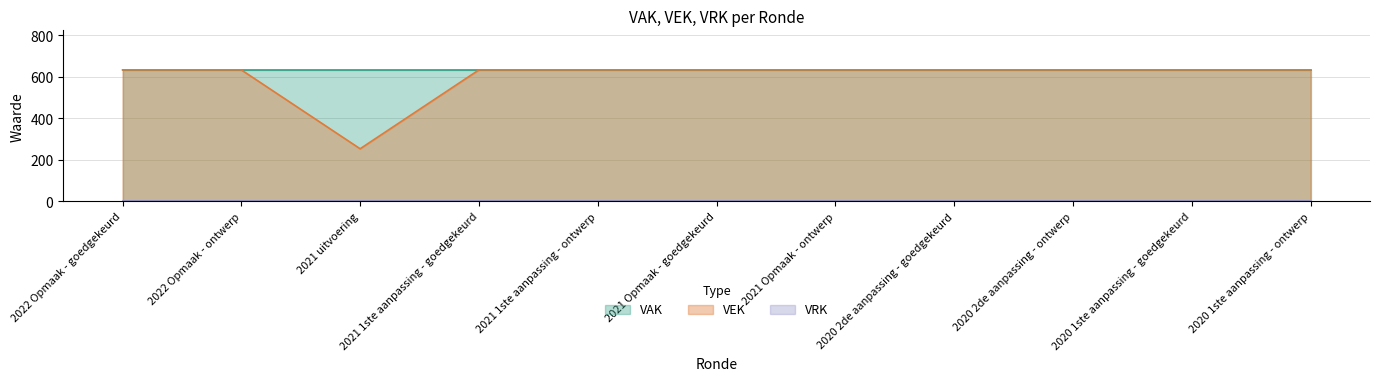

Reading left to right, extract all data points from this chart.

VEK: 2022 Opmaak - goedgekeurd=633	2022 Opmaak - ontwerp=633	2021 uitvoering=253	2021 1ste aanpassing - goedgekeurd=633	2021 1ste aanpassing - ontwerp=633	2021 Opmaak - goedgekeurd=633	2021 Opmaak - ontwerp=633	2020 2de aanpassing - goedgekeurd=633	2020 2de aanpassing - ontwerp=633	2020 1ste aanpassing - goedgekeurd=633	2020 1ste aanpassing - ontwerp=633
VRK: 2022 Opmaak - goedgekeurd=0	2022 Opmaak - ontwerp=0	2021 uitvoering=0	2021 1ste aanpassing - goedgekeurd=0	2021 1ste aanpassing - ontwerp=0	2021 Opmaak - goedgekeurd=0	2021 Opmaak - ontwerp=0	2020 2de aanpassing - goedgekeurd=0	2020 2de aanpassing - ontwerp=0	2020 1ste aanpassing - goedgekeurd=0	2020 1ste aanpassing - ontwerp=0
VAK: 2022 Opmaak - goedgekeurd=633	2022 Opmaak - ontwerp=633	2021 uitvoering=633	2021 1ste aanpassing - goedgekeurd=633	2021 1ste aanpassing - ontwerp=633	2021 Opmaak - goedgekeurd=633	2021 Opmaak - ontwerp=633	2020 2de aanpassing - goedgekeurd=633	2020 2de aanpassing - ontwerp=633	2020 1ste aanpassing - goedgekeurd=633	2020 1ste aanpassing - ontwerp=633